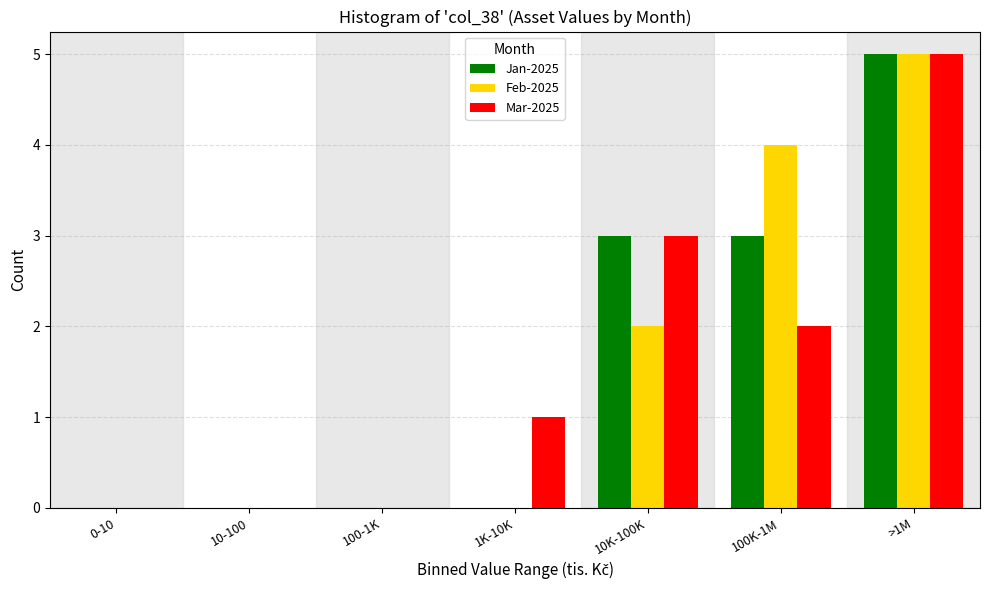

Reading right to left, what are all the values shown in this chart?

Jan-2025: >1M=5	100K-1M=3	10K-100K=3	1K-10K=0	100-1K=0	10-100=0	0-10=0
Feb-2025: >1M=5	100K-1M=4	10K-100K=2	1K-10K=0	100-1K=0	10-100=0	0-10=0
Mar-2025: >1M=5	100K-1M=2	10K-100K=3	1K-10K=1	100-1K=0	10-100=0	0-10=0